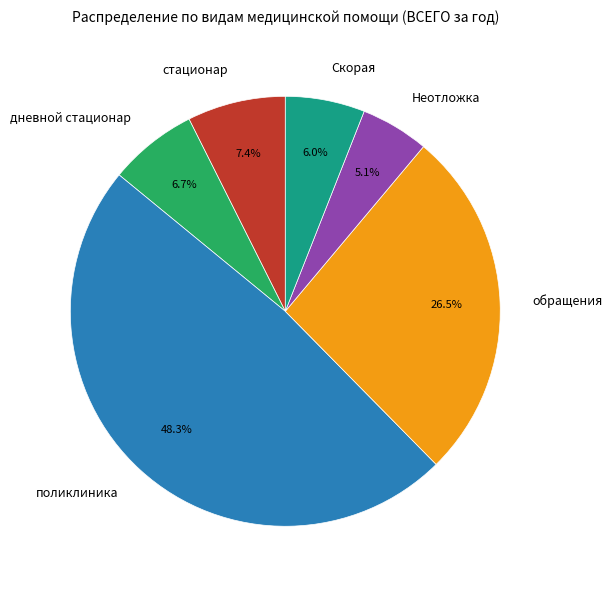

Which slice is the smallest?

Неотложка